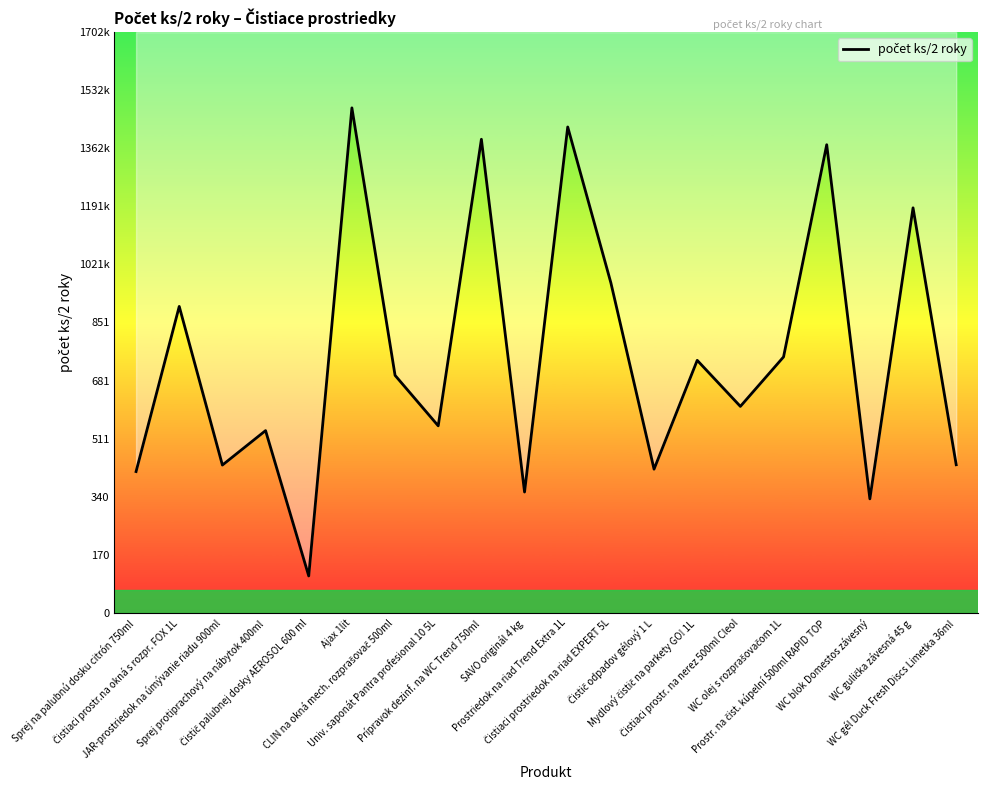

The value at Ajax 1lit is 1480. True or false?

True